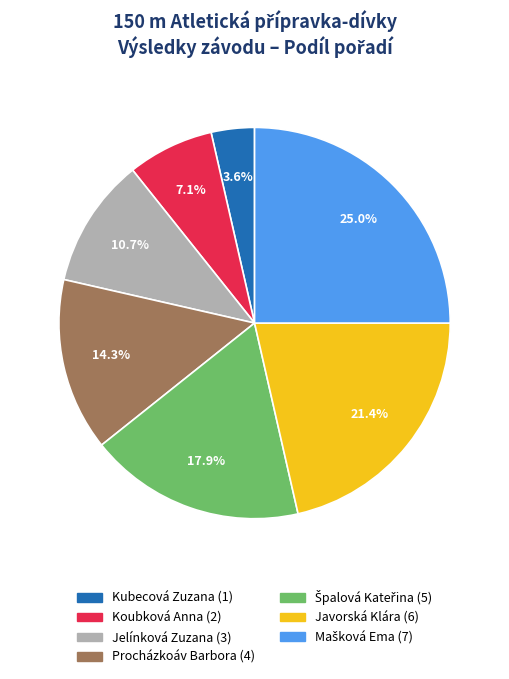

What is the ratio of the value at Kubecová Zuzana to the value at Jelínková Zuzana?

0.3